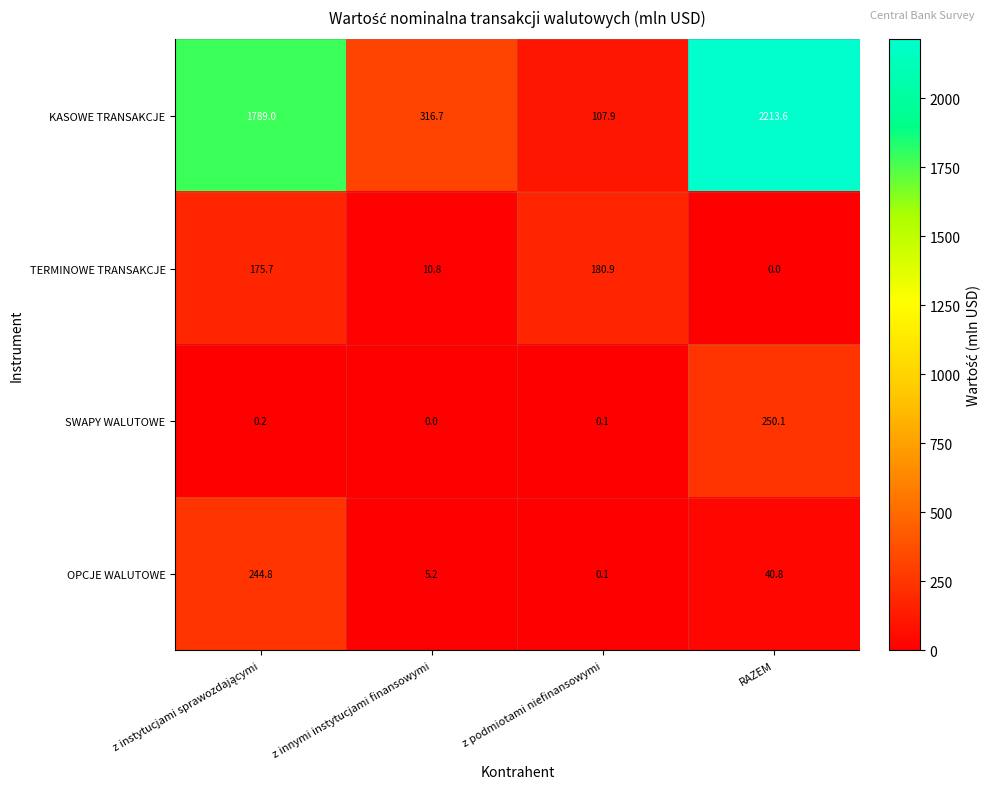

Reading left to right, what are all the values shown in this chart?

KASOWE TRANSAKCJE: 1789.0	316.7	107.9	2213.6
TERMINOWE TRANSAKCJE: 175.7	10.8	180.9	0.0
SWAPY WALUTOWE: 0.2	0.0	0.1	250.1
OPCJE WALUTOWE: 244.8	5.2	0.1	40.8